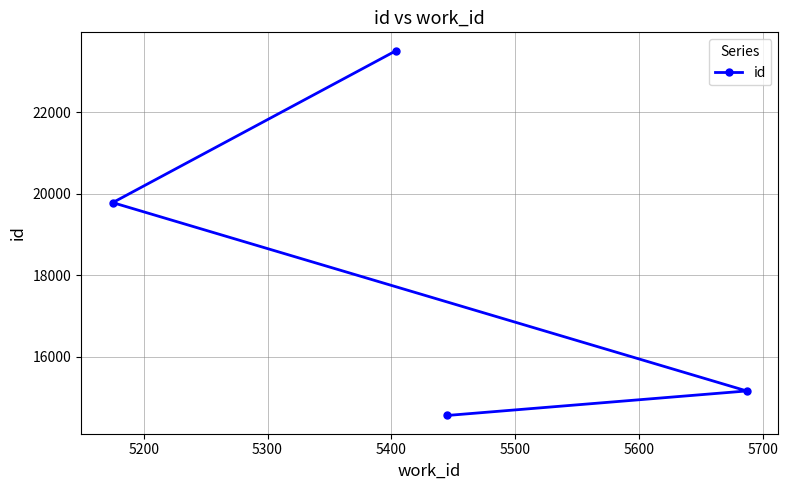

What is the smallest value displayed?

14561